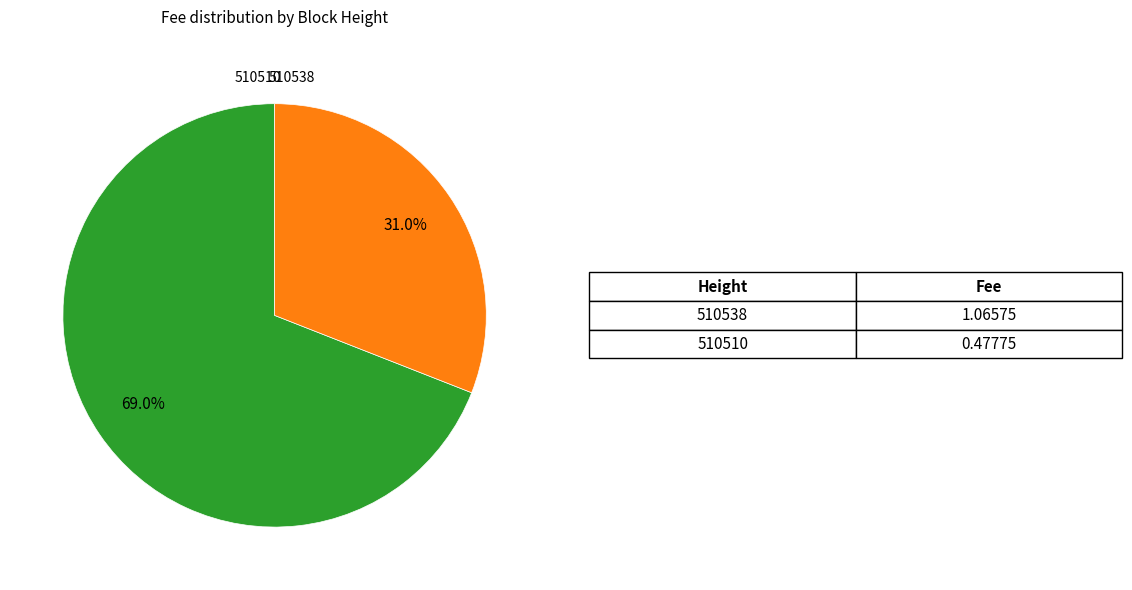

Is 510538 the majority of the pie?

Yes